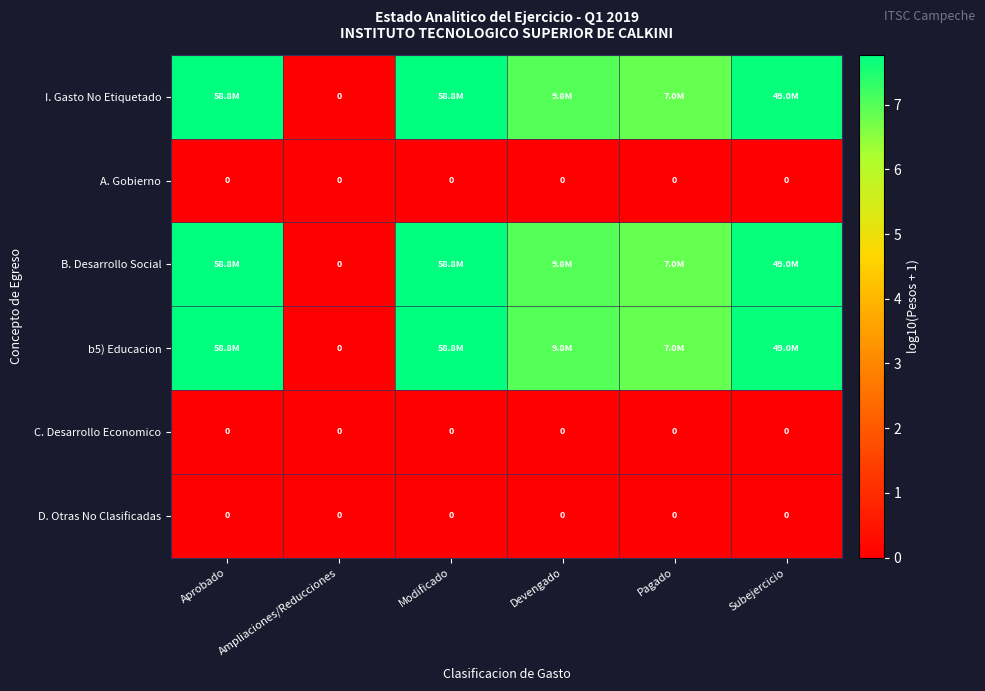

Where does the I. Gasto No Etiquetado series first go above 7?

Aprobado